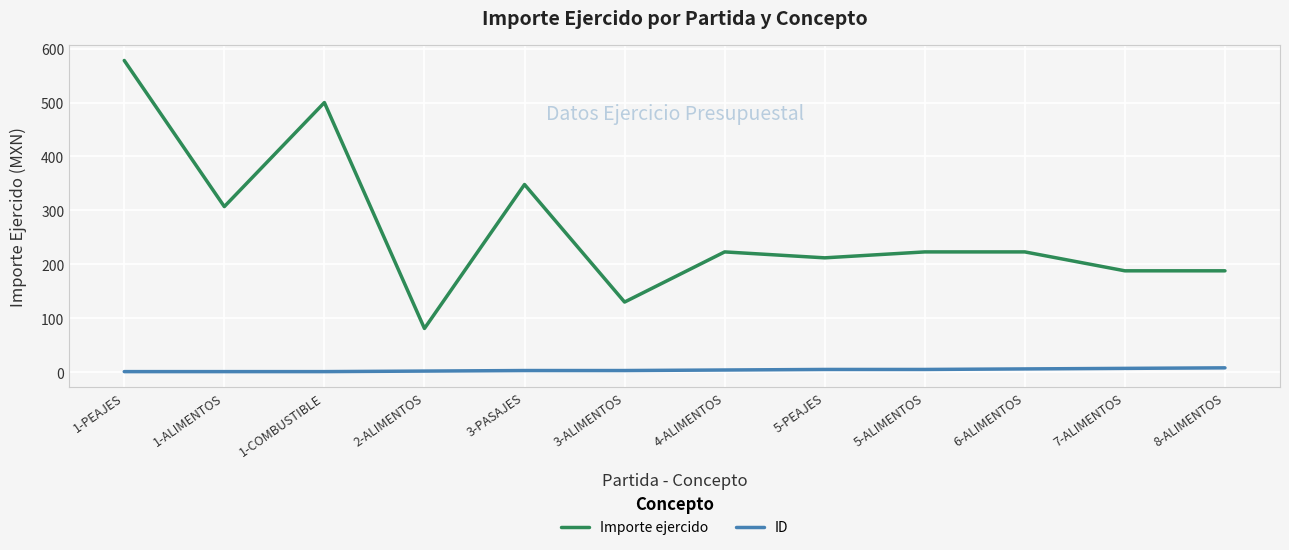

What is the difference between the Importe ejercido values at 1-PEAJES and 1-ALIMENTOS?

271.0